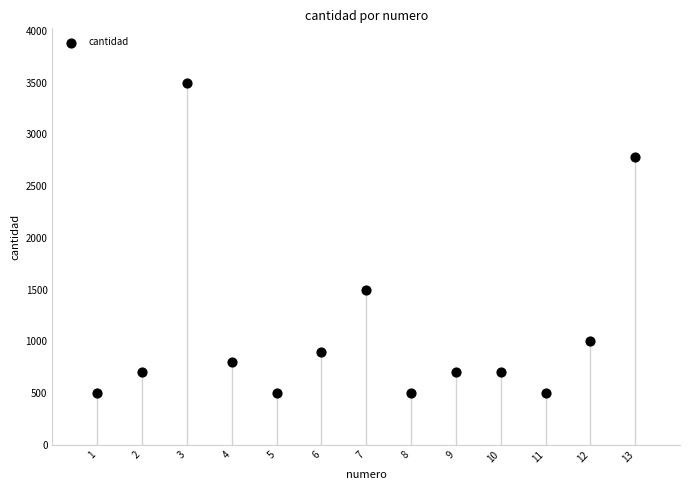

What Y value in the scatter plot is closest to 2000?

1500